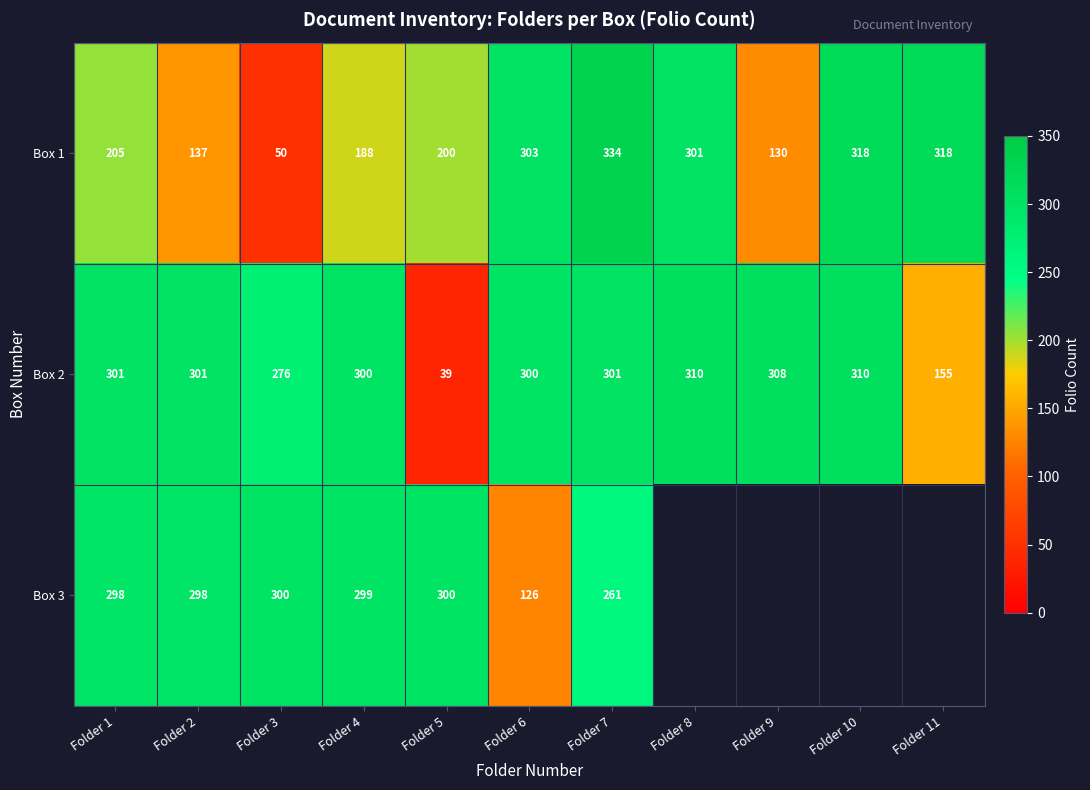

At which category is the sum across all series the highest?

Folder 7